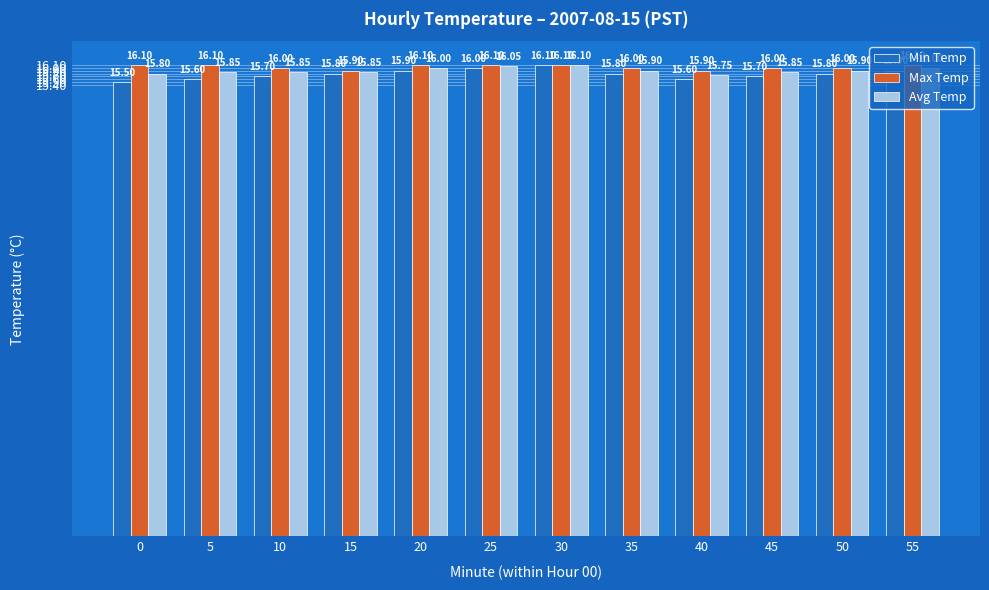

Which series changed the most between 5 and 50?

Min Temp